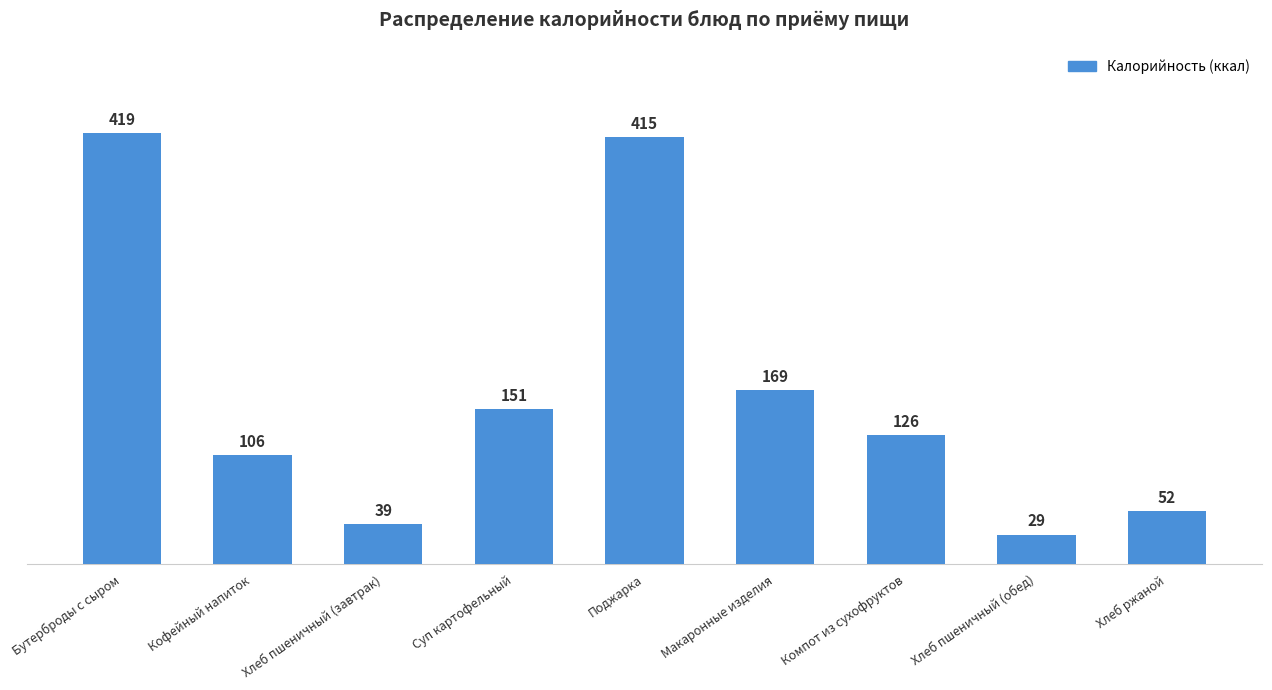

What position from the left is Поджарка?

5